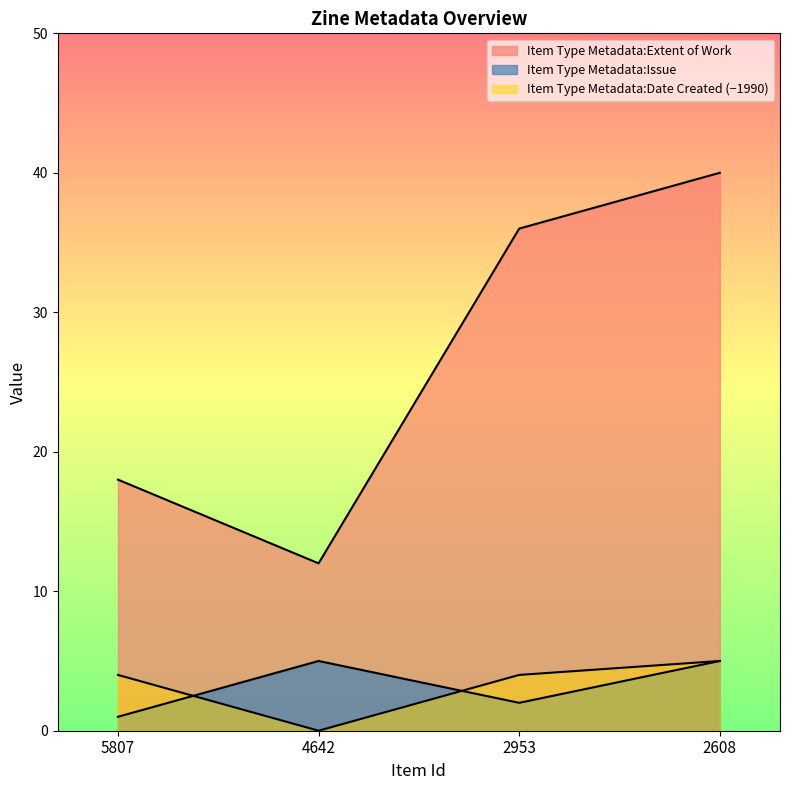

What is the sum of the Item Type Metadata:Extent of Work values at 2608 and 5807?

58